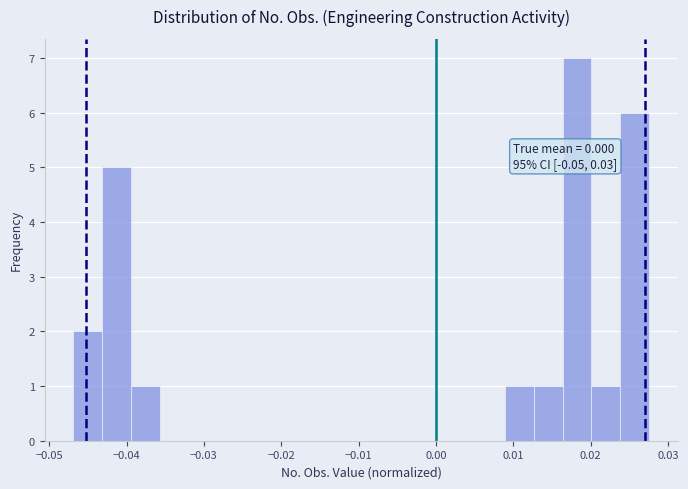

Read against the x-axis, roughly where is the centre of the tallest bar?

0.018